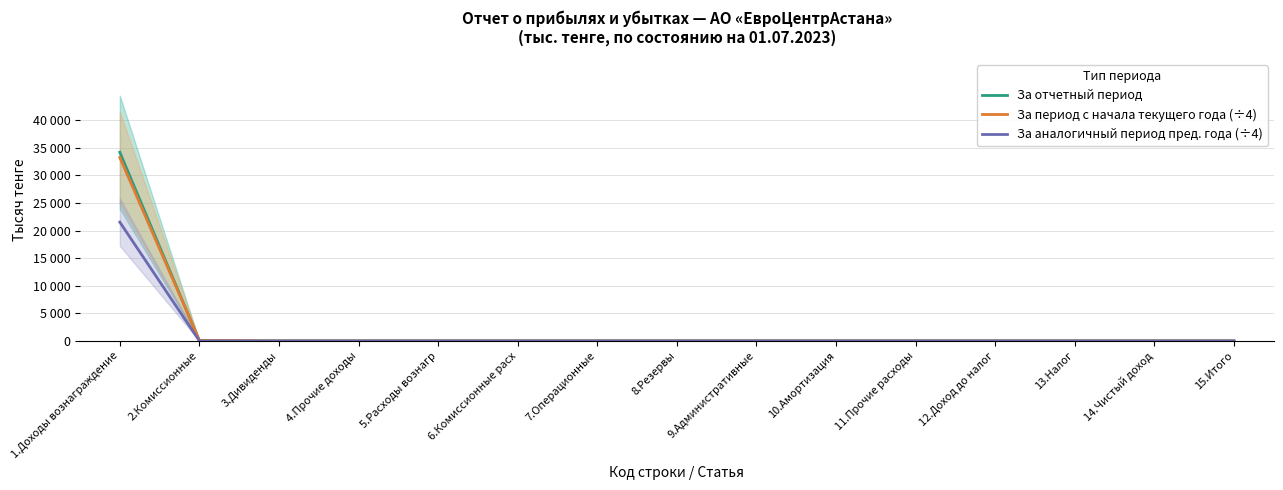

At 12.Доход до налог, list the series in order from smallest to largest.

За отчетный период, За период с начала текущего года (÷4), За аналогичный период пред. года (÷4)